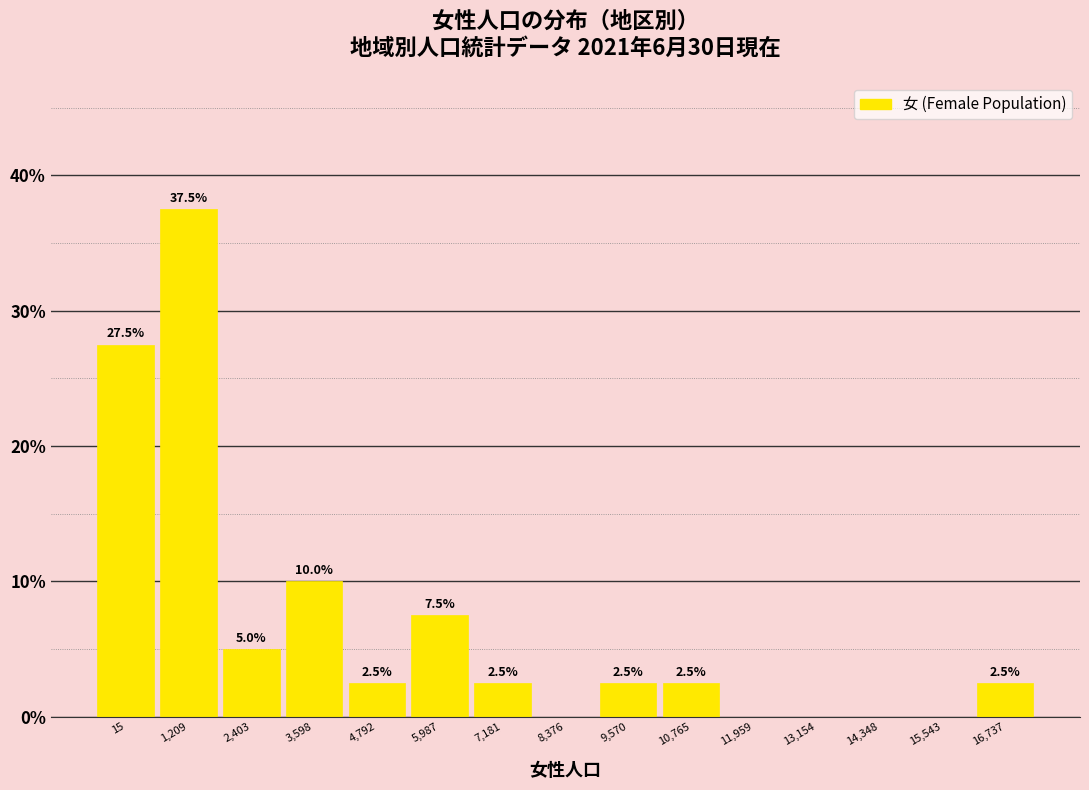

Reading left to right, extract all data points from this chart.

15=27.5	1,209=37.5	2,403=5.0	3,598=10.0	4,792=2.5	5,987=7.5	7,181=2.5	8,376=0.0	9,570=2.5	10,765=2.5	11,959=0.0	13,154=0.0	14,348=0.0	15,543=0.0	16,737=2.5